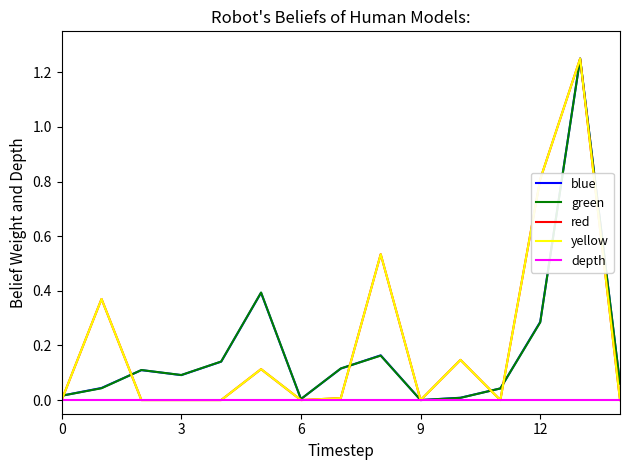

At how many categories does at least one series exceed 1?

1